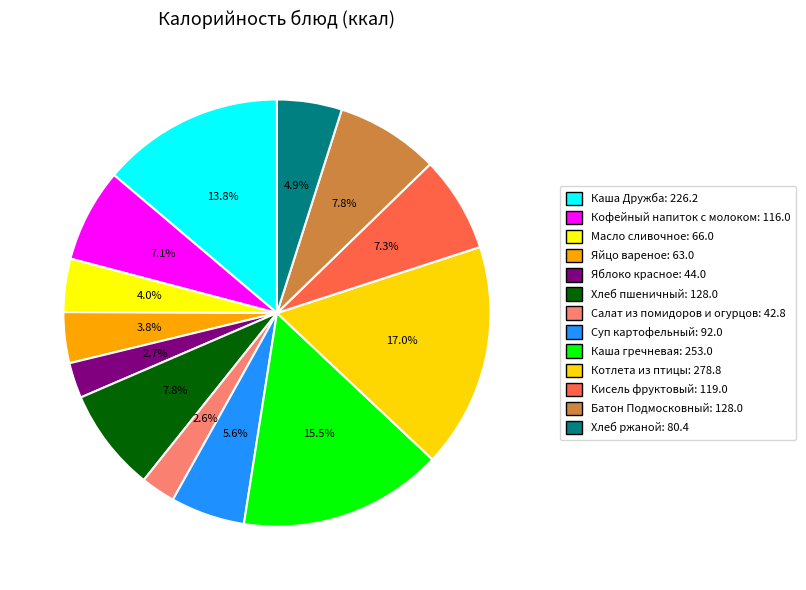

How many segments does this pie chart have?

13